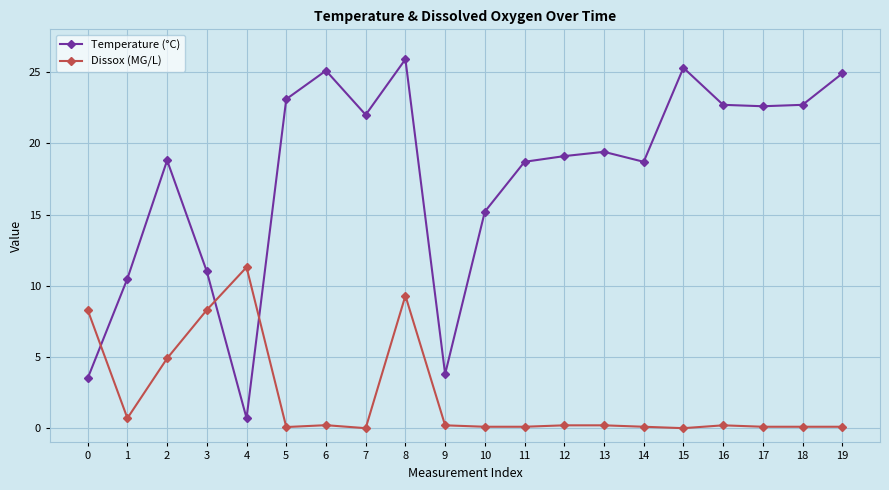

At how many categories does at least one series exceed 4?

19